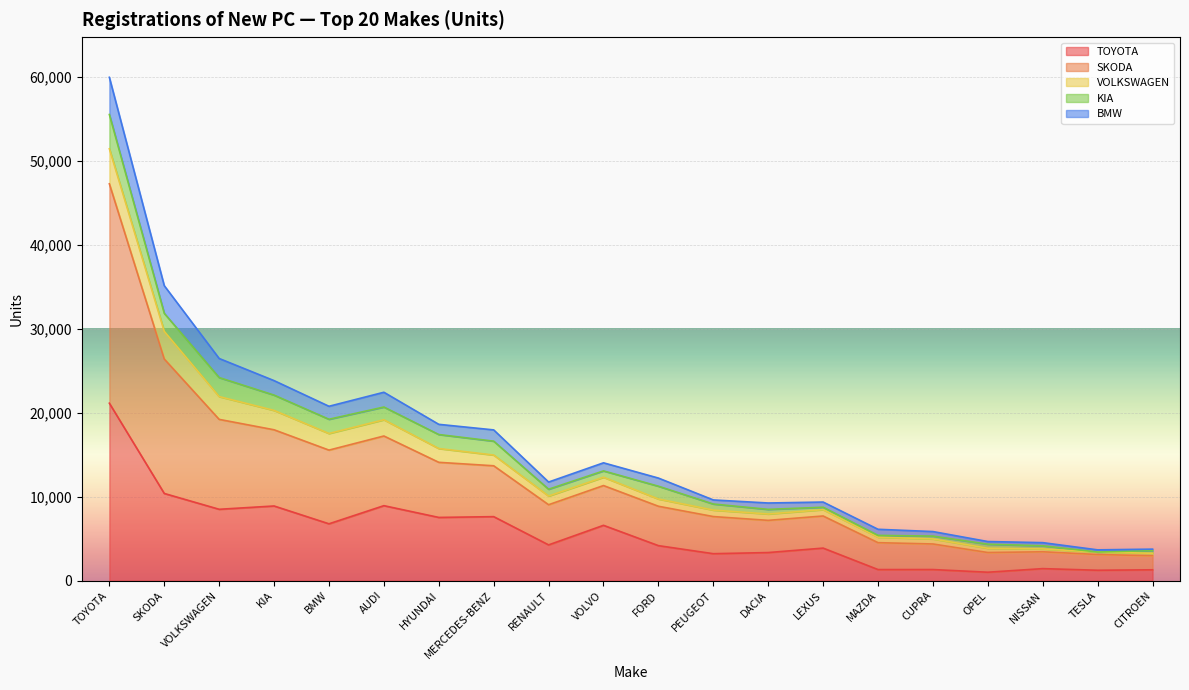

List the labels in order of TOYOTA value, largest first.

TOYOTA, SKODA, AUDI, KIA, VOLKSWAGEN, MERCEDES-BENZ, HYUNDAI, BMW, VOLVO, RENAULT, FORD, LEXUS, DACIA, PEUGEOT, NISSAN, CUPRA, MAZDA, CITROEN, TESLA, OPEL